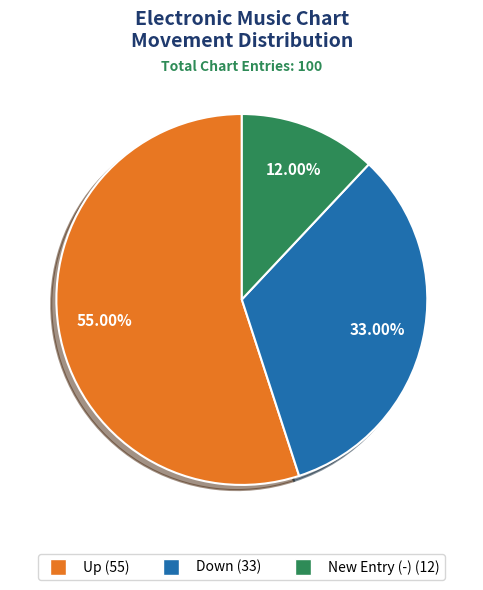

Does any single category account for the majority?

Yes